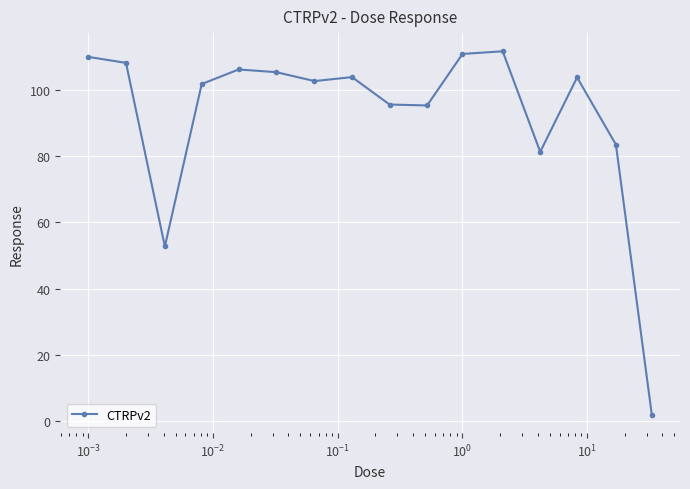

What is the difference between the maximum and minimum values?

109.9